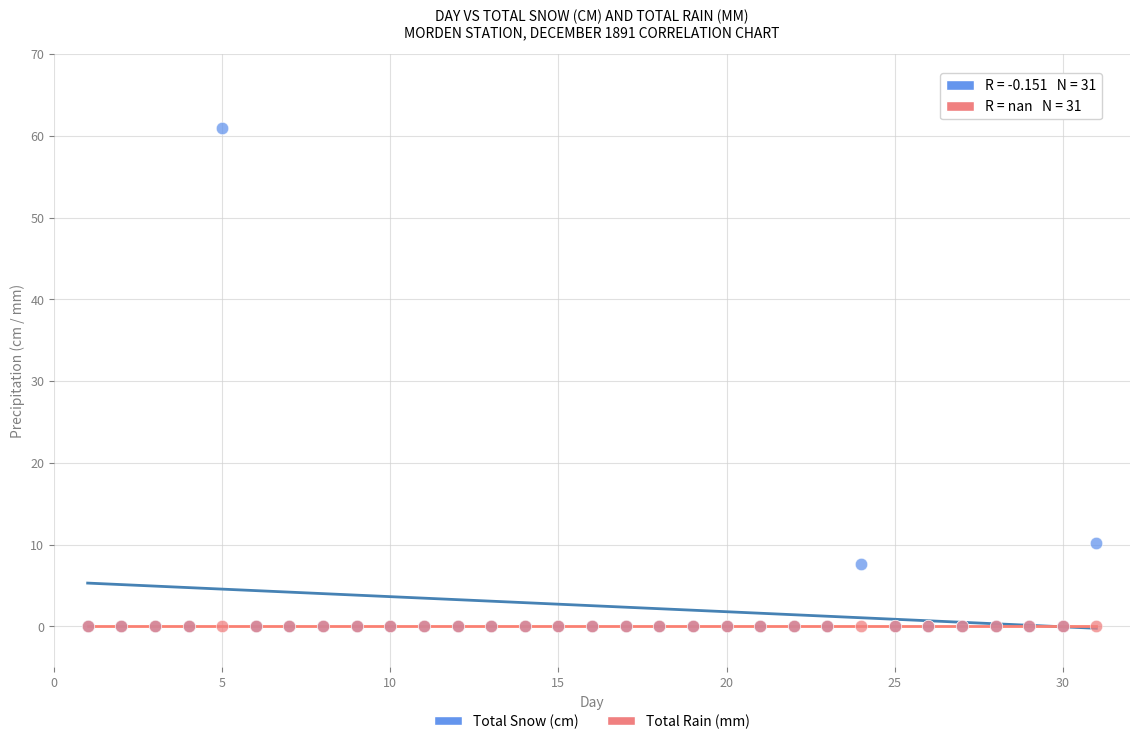

Across all series, what Y value is closest to 30?

10.2